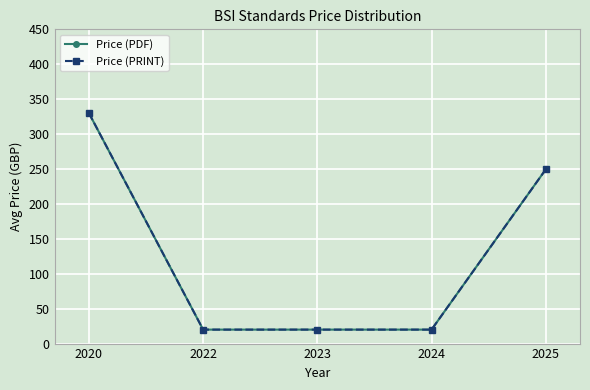

Is this an area chart (filled region under the line)?

No